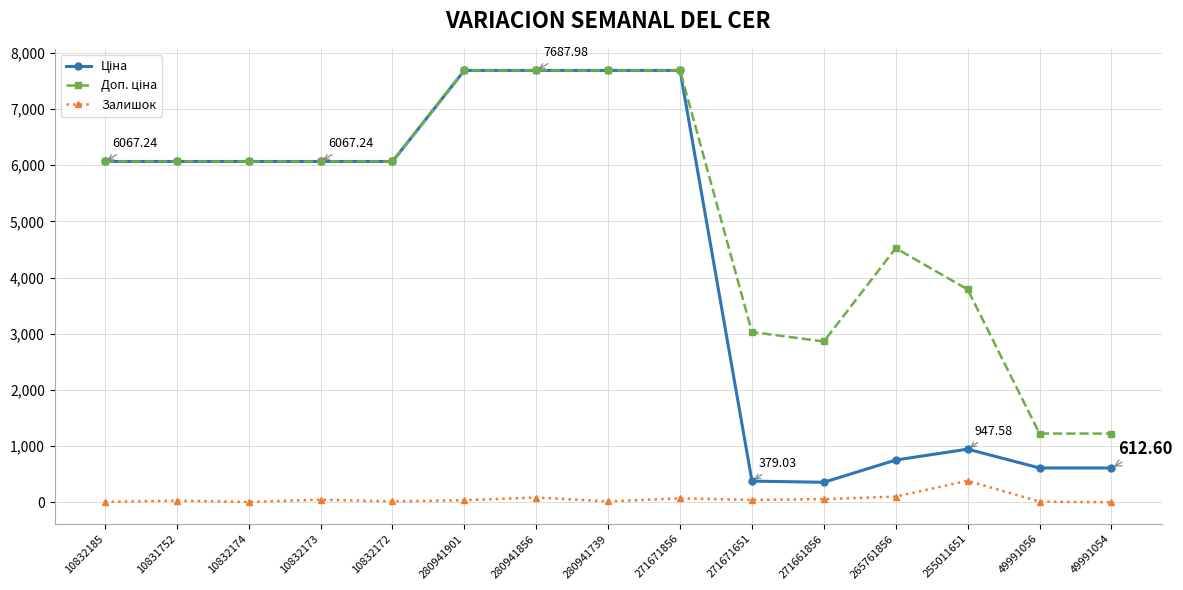

At how many categories does at least one series exceed 5595?

9